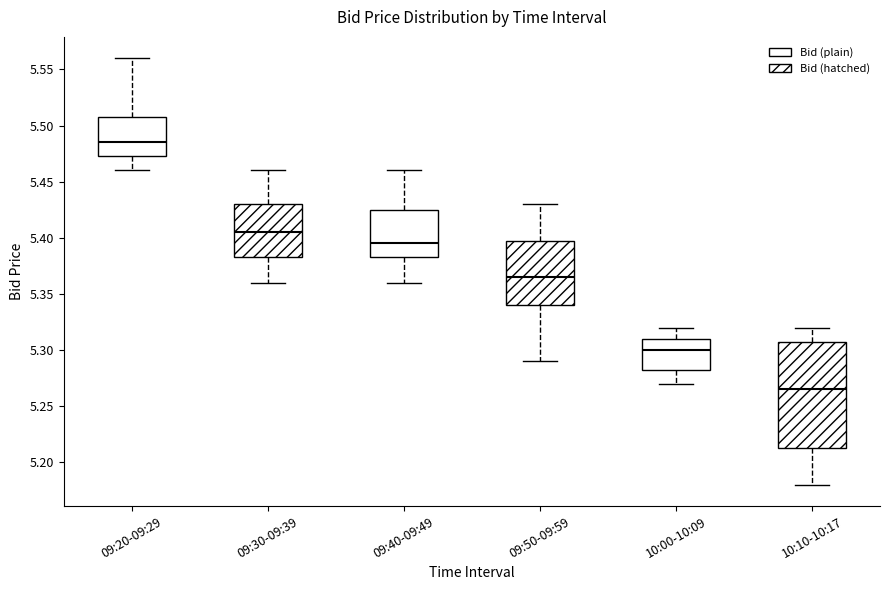

Reading left to right, read every box against the y-axis: the position of its median line, the range the box covers, and the ends of its whiskers. The values are not printed on the chart, so give them approximately, as read against the axis.

09:20-09:29: median 5.485, box 5.475 to 5.510, whiskers 5.460 to 5.560
09:30-09:39: median 5.405, box 5.385 to 5.430, whiskers 5.360 to 5.460
09:40-09:49: median 5.395, box 5.385 to 5.425, whiskers 5.360 to 5.460
09:50-09:59: median 5.365, box 5.340 to 5.400, whiskers 5.290 to 5.430
10:00-10:09: median 5.300, box 5.285 to 5.310, whiskers 5.270 to 5.320
10:10-10:17: median 5.265, box 5.215 to 5.310, whiskers 5.180 to 5.320